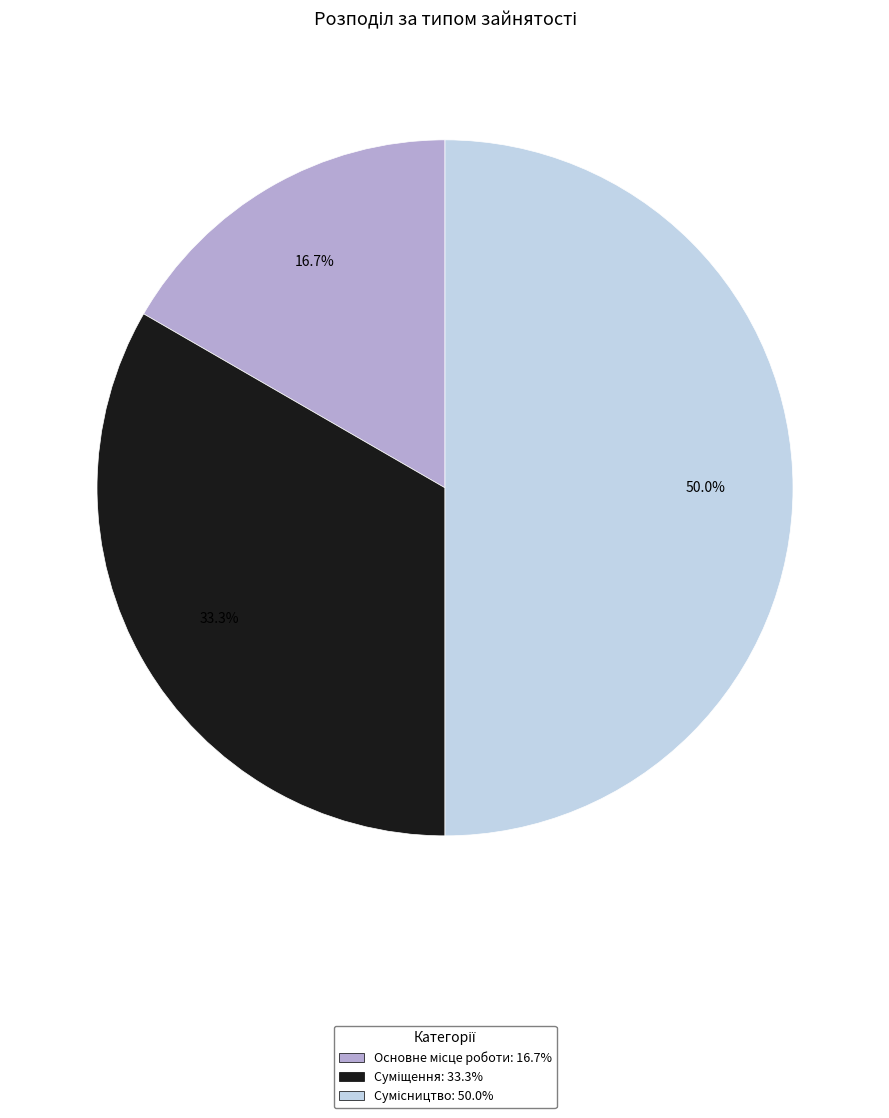

To the nearest percent, what is the difference between the Суміщення and Основне місце роботи slice percentages?

17%